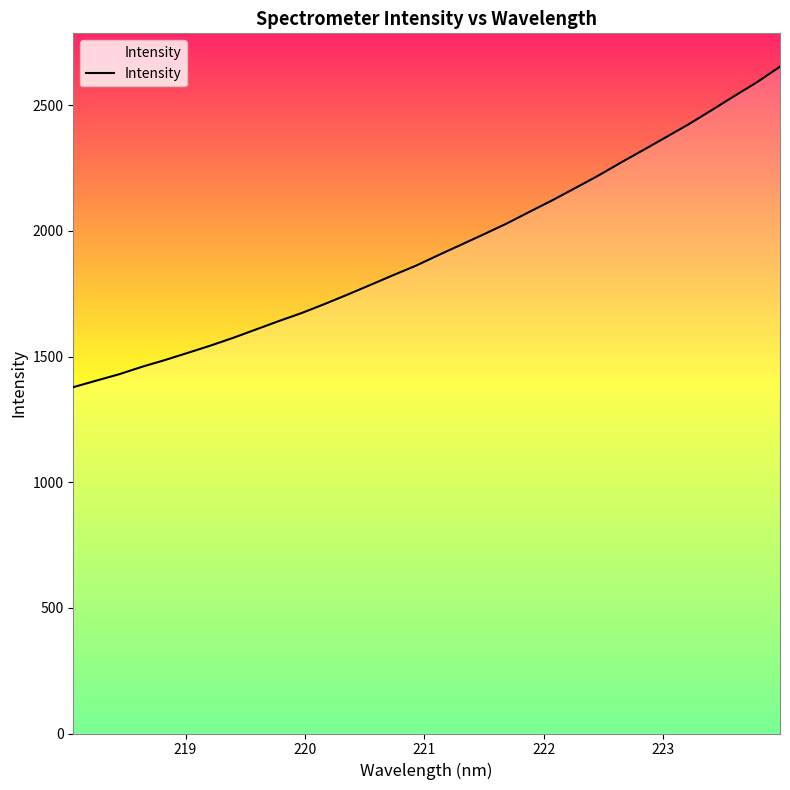

What is the greatest value displayed?

2653.9